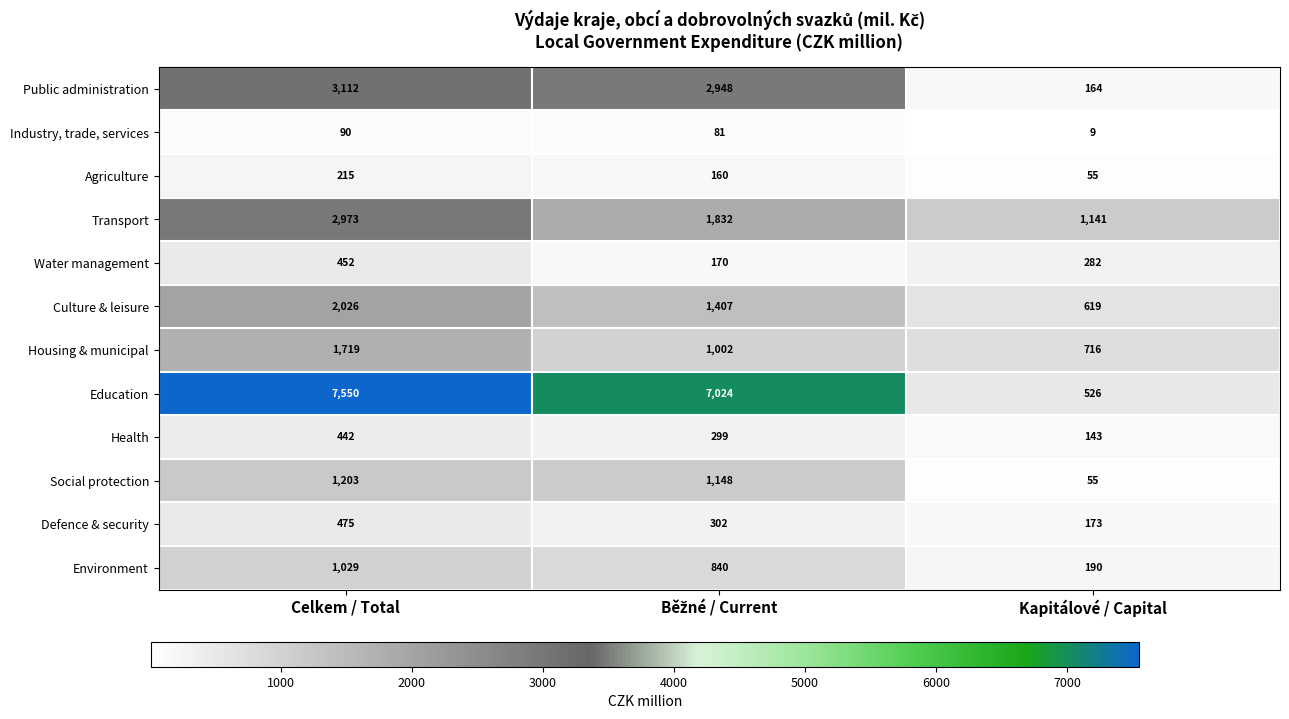

Where does the Environment series first go above 840?

Celkem / Total